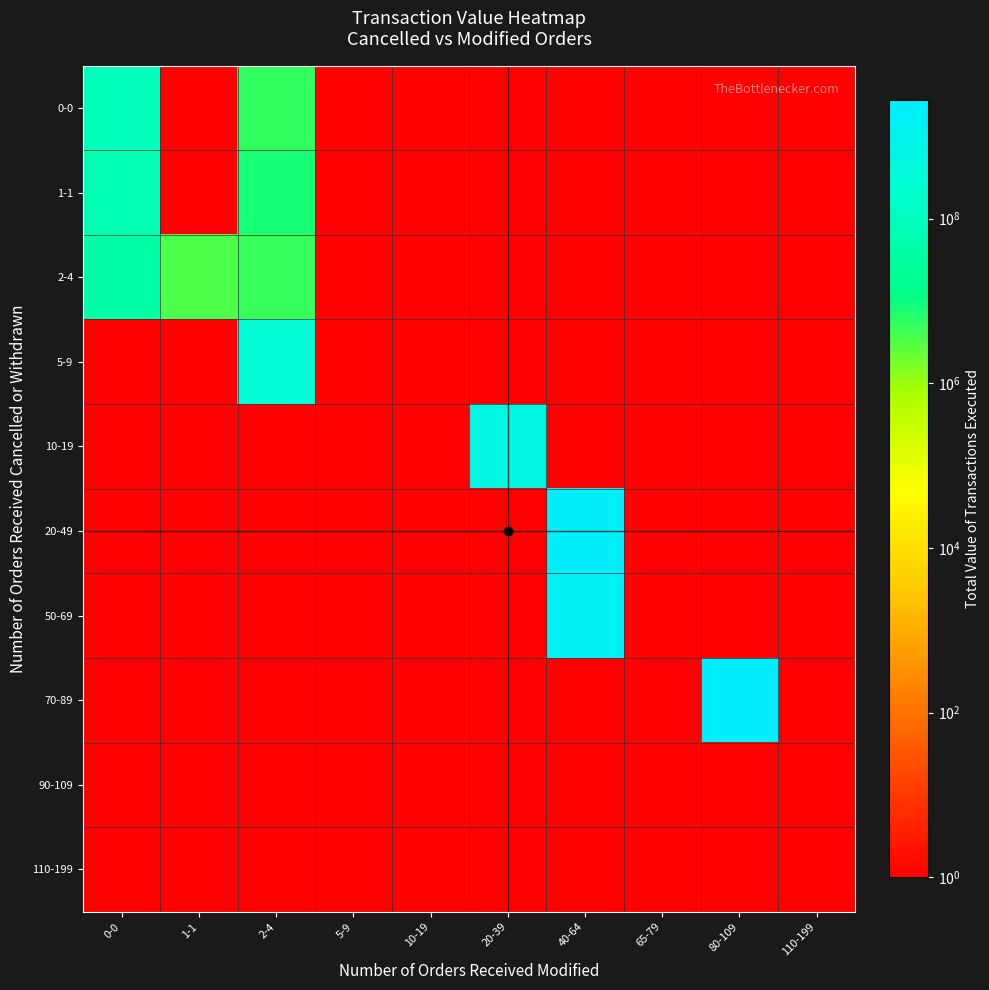

Reading left to right, what are all the values shown in this chart?

0-0: 0-0=86995754.8	1-1=1.0	2-4=5377364.2	5-9=1.0	10-19=1.0	20-39=1.0	40-64=1.0	65-79=1.0	80-109=1.0	110-199=1.0
1-1: 0-0=57153437.5	1-1=1.0	2-4=7847475.0	5-9=1.0	10-19=1.0	20-39=1.0	40-64=1.0	65-79=1.0	80-109=1.0	110-199=1.0
2-4: 0-0=42126396.5	1-1=3620500.0	2-4=5069000.0	5-9=1.0	10-19=1.0	20-39=1.0	40-64=1.0	65-79=1.0	80-109=1.0	110-199=1.0
5-9: 0-0=1.0	1-1=1.0	2-4=288168389.2	5-9=1.0	10-19=1.0	20-39=1.0	40-64=1.0	65-79=1.0	80-109=1.0	110-199=1.0
10-19: 0-0=1.0	1-1=1.0	2-4=1.0	5-9=1.0	10-19=1.0	20-39=577240200.0	40-64=1.0	65-79=1.0	80-109=1.0	110-199=1.0
20-49: 0-0=1.0	1-1=1.0	2-4=1.0	5-9=1.0	10-19=1.0	20-39=1.0	40-64=2128196291.2	65-79=1.0	80-109=1.0	110-199=1.0
50-69: 0-0=1.0	1-1=1.0	2-4=1.0	5-9=1.0	10-19=1.0	20-39=1.0	40-64=1619306697.0	65-79=1.0	80-109=1.0	110-199=1.0
70-89: 0-0=1.0	1-1=1.0	2-4=1.0	5-9=1.0	10-19=1.0	20-39=1.0	40-64=1.0	65-79=1.0	80-109=2742468846.5	110-199=1.0
90-109: 0-0=1.0	1-1=1.0	2-4=1.0	5-9=1.0	10-19=1.0	20-39=1.0	40-64=1.0	65-79=1.0	80-109=1.0	110-199=1.0
110-199: 0-0=1.0	1-1=1.0	2-4=1.0	5-9=1.0	10-19=1.0	20-39=1.0	40-64=1.0	65-79=1.0	80-109=1.0	110-199=1.0